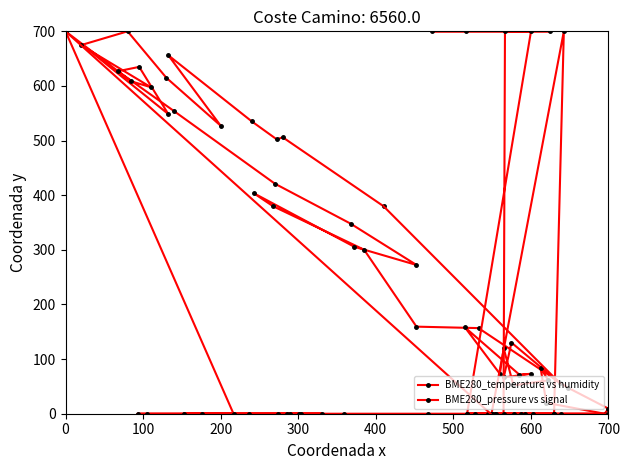

What are all the series names shown in the legend?

BME280_temperature vs humidity, BME280_pressure vs signal